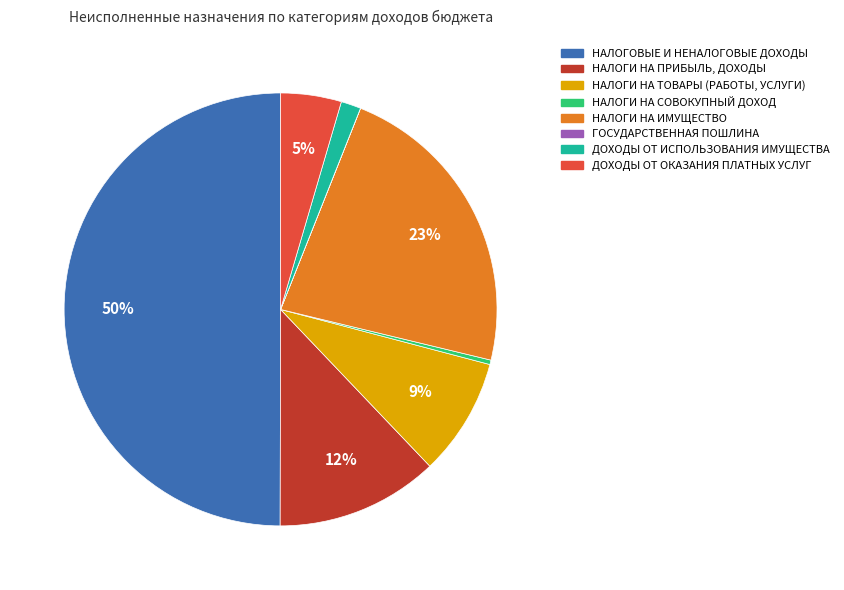

To the nearest percent, what is the average slice percentage?

12%